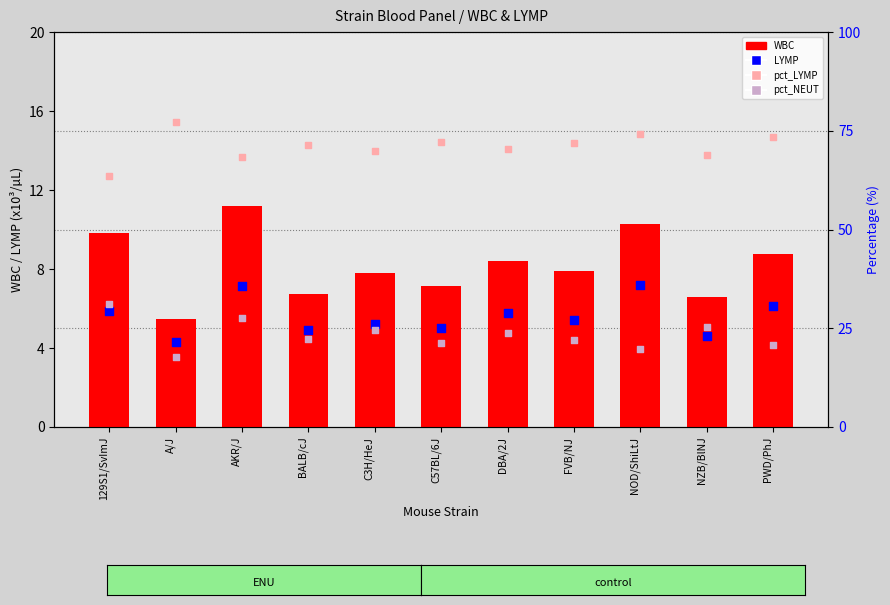

What is the total value across all series at DBA/2J?

108.5